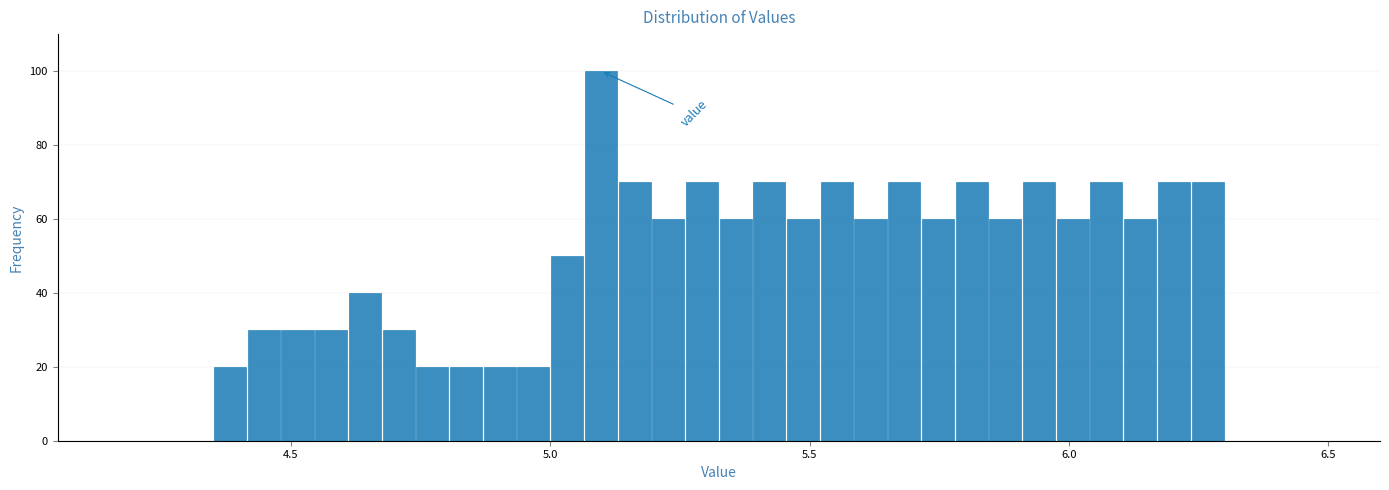

Read against the x-axis, roughly where is the centre of the tallest bar?

5.10